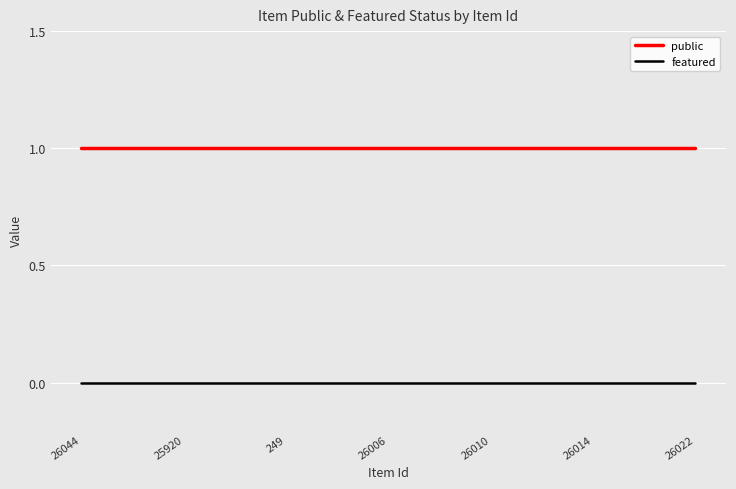

List the series in order of their peak value, highest first.

public, featured